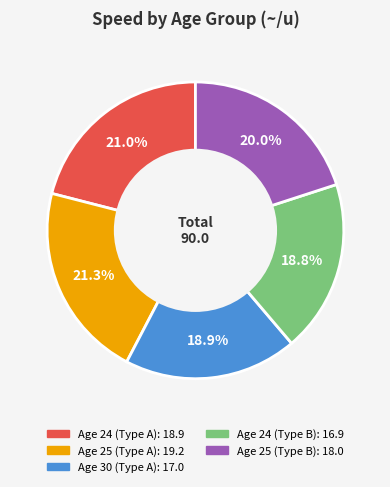

How many segments does this pie chart have?

5